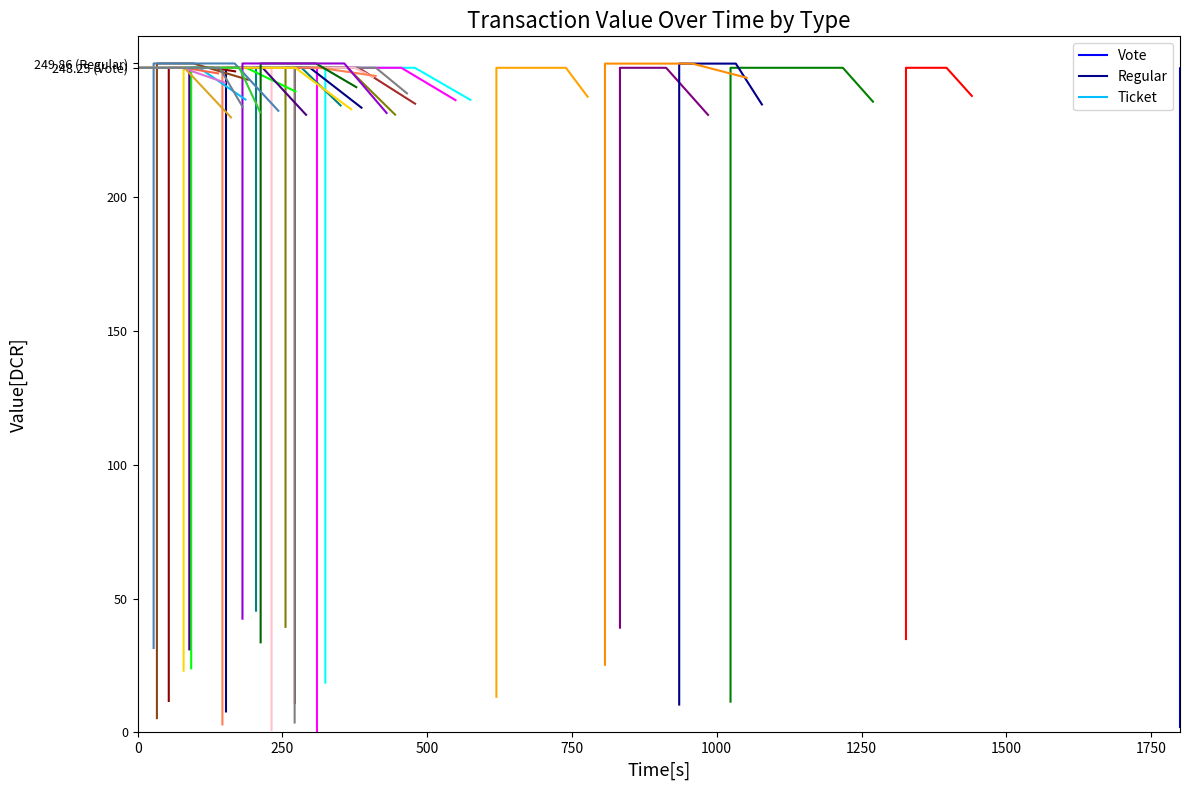

At which label does Vote reach its peak?

250